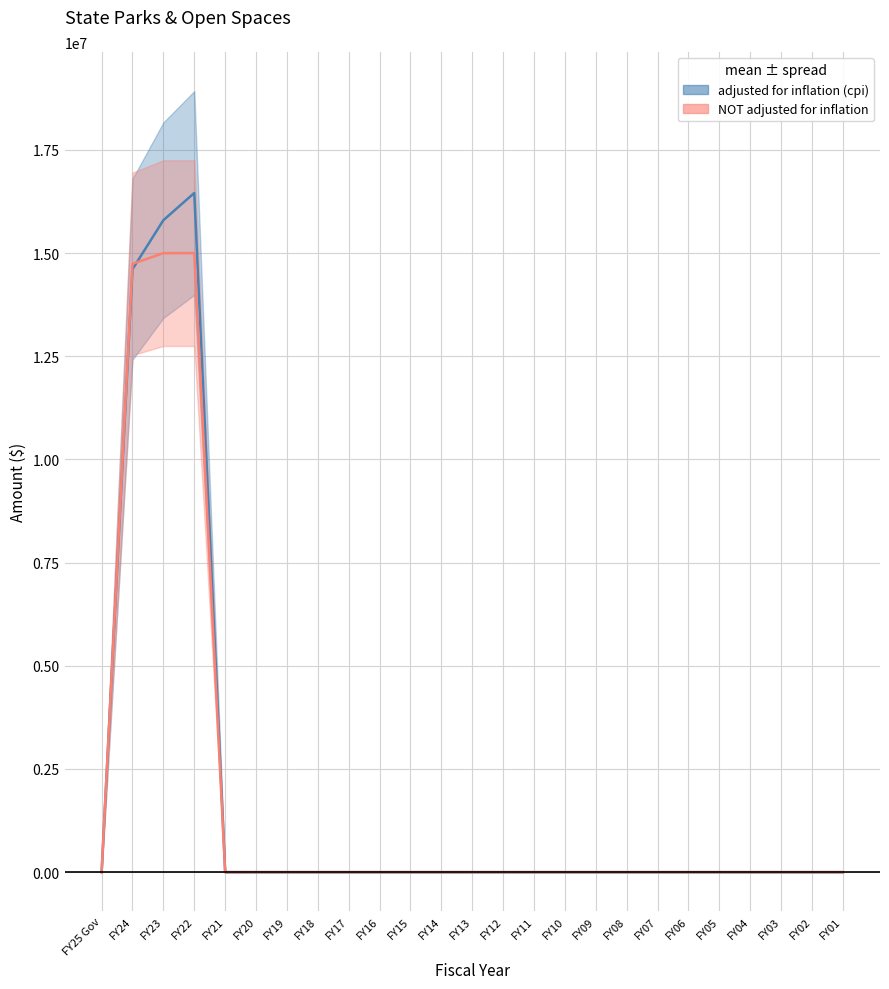

What is the average value of the adjusted for inflation (cpi) series?

1874630